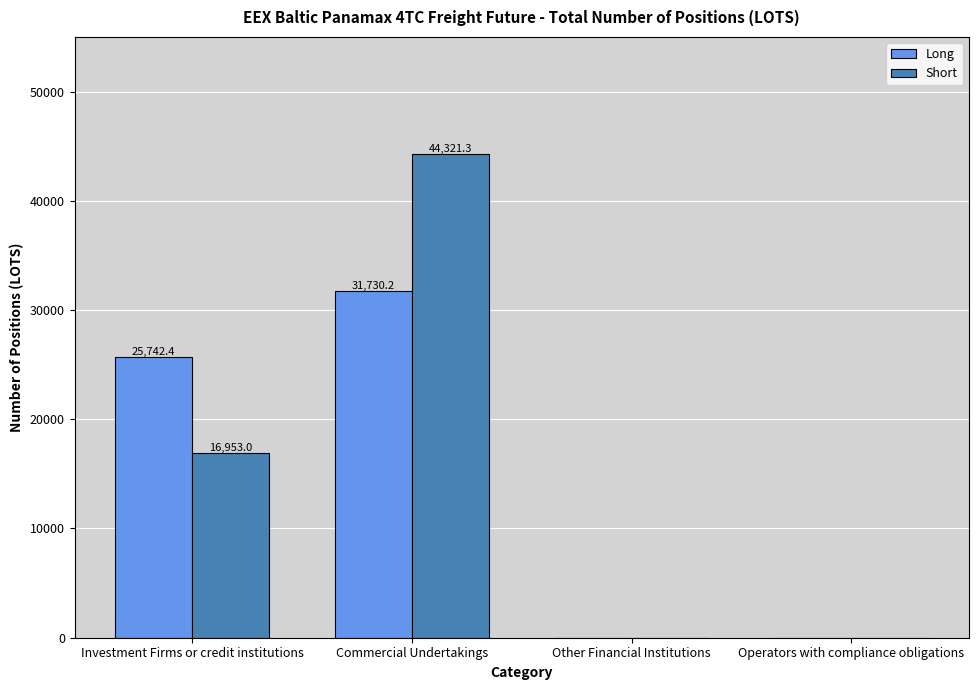

Which series changed the most between Commercial Undertakings and Operators with compliance obligations?

Short